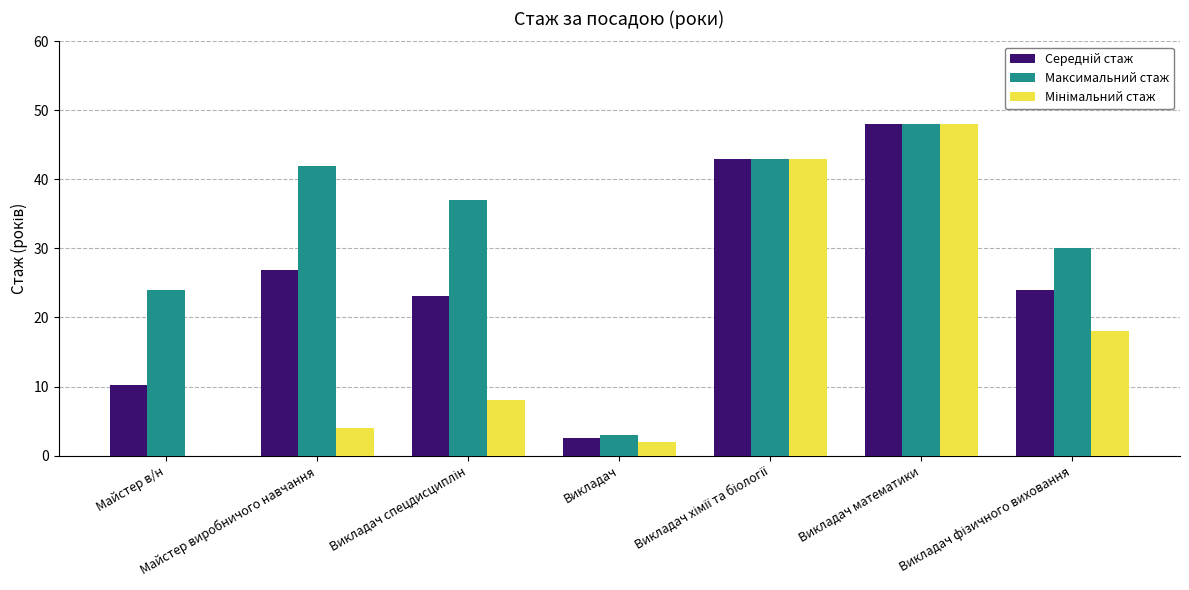

At which category is the sum across all series the highest?

Викладач математики